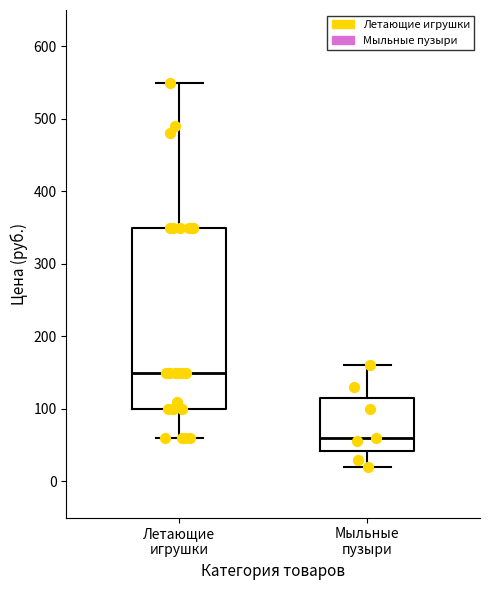

Reading left to right, transcribe this box plot: for each box, give where its median line is, the range the box spans, and where its two whiskers end, as read against the y-axis. The values are not printed on the chart, so give them approximately, as read against the axis.

Летающие игрушки: median 150, box 100 to 350, whiskers 60 to 550
Мыльные пузыри: median 60, box 40 to 110, whiskers 20 to 160